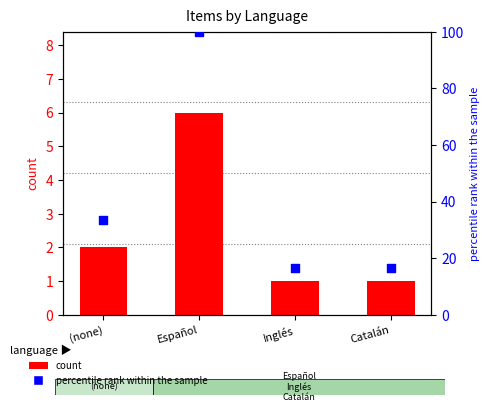

At how many categories does at least one series exceed 65?

1